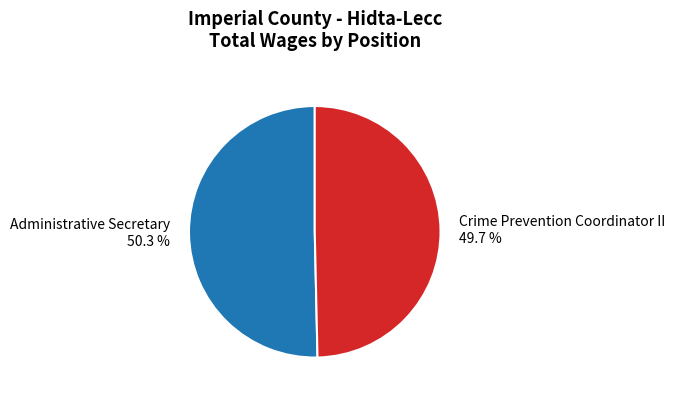

How many segments does this pie chart have?

2